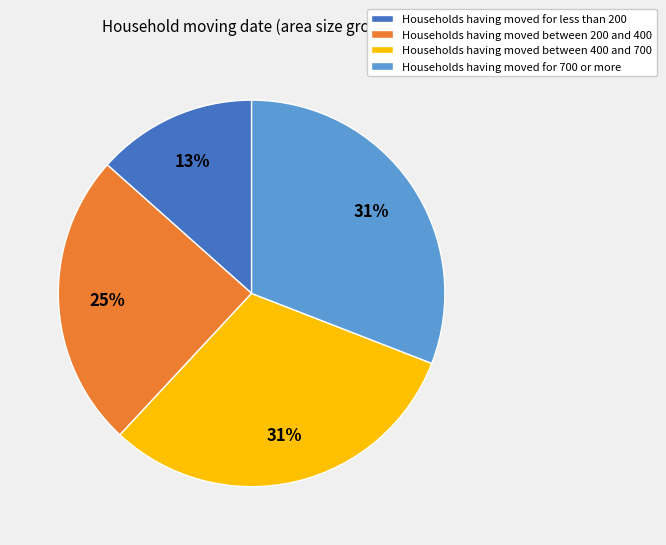

True or false: Households having moved between 200 and 400 accounts for 38% of the total.

False